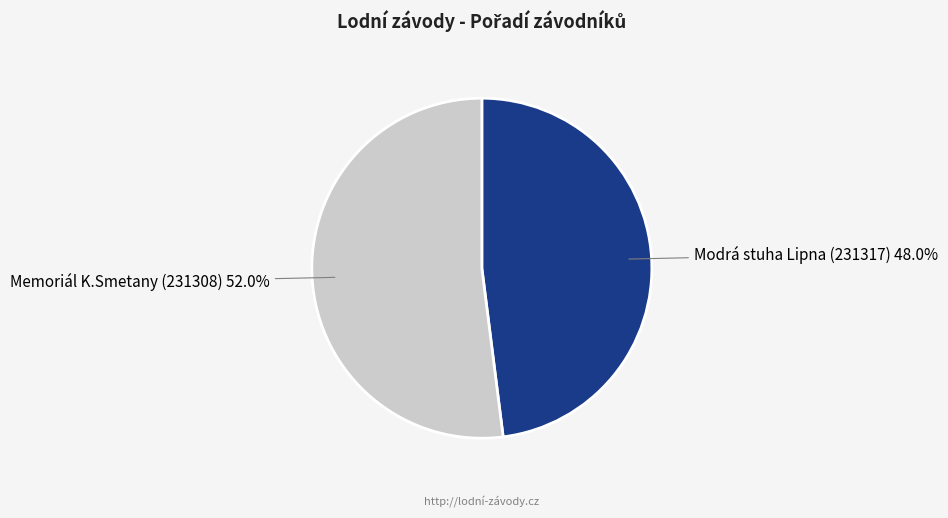

True or false: Modrá stuha Lipna (231317) accounts for 48% of the total.

True